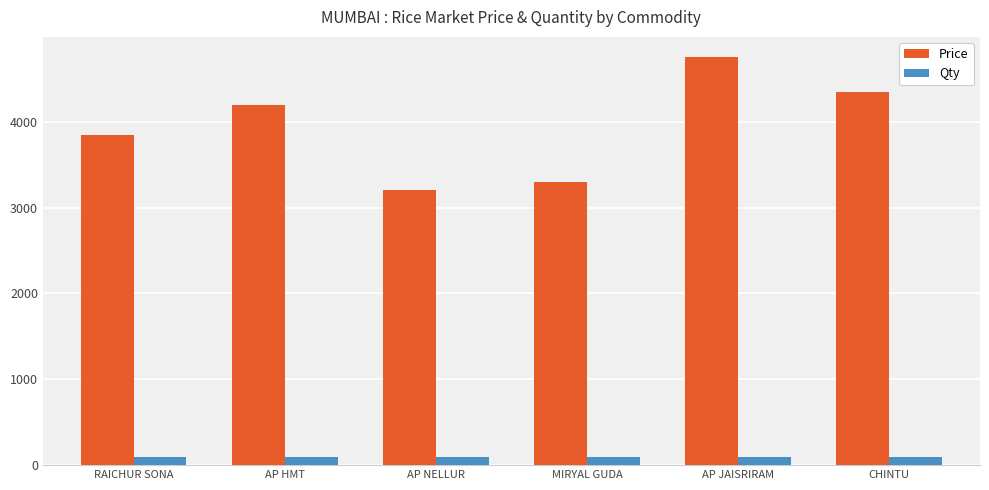

How many groups of bars are there?

6